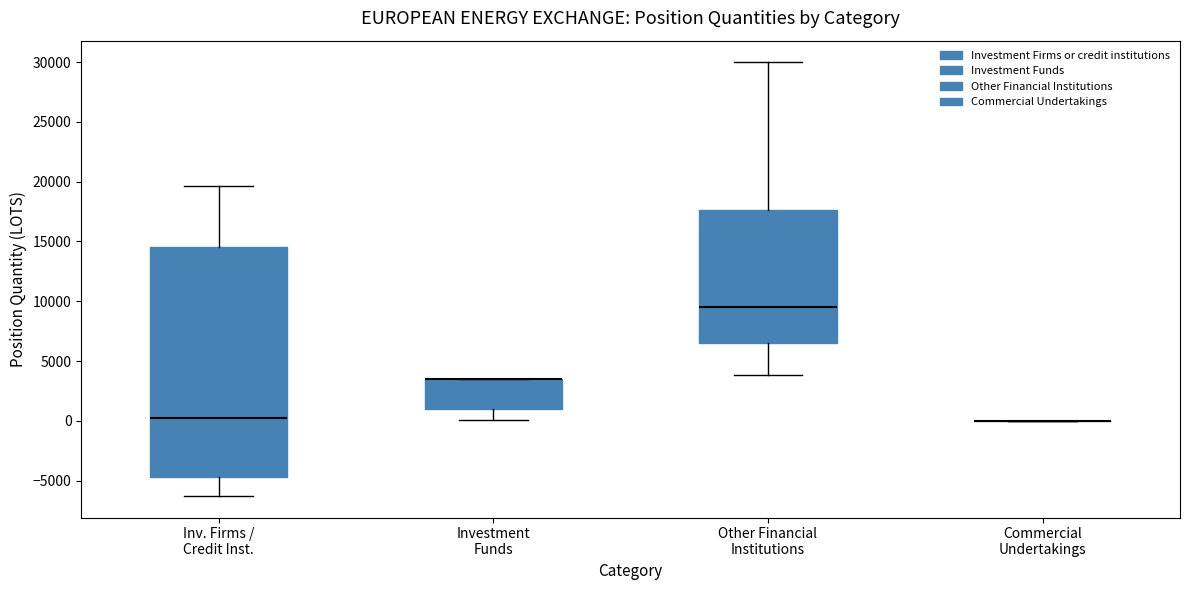

Where does the median line of the box for Inv. Firms / Credit Inst. sit on the y-axis? The values are not printed on the chart, so give them approximately, as read against the axis.

0